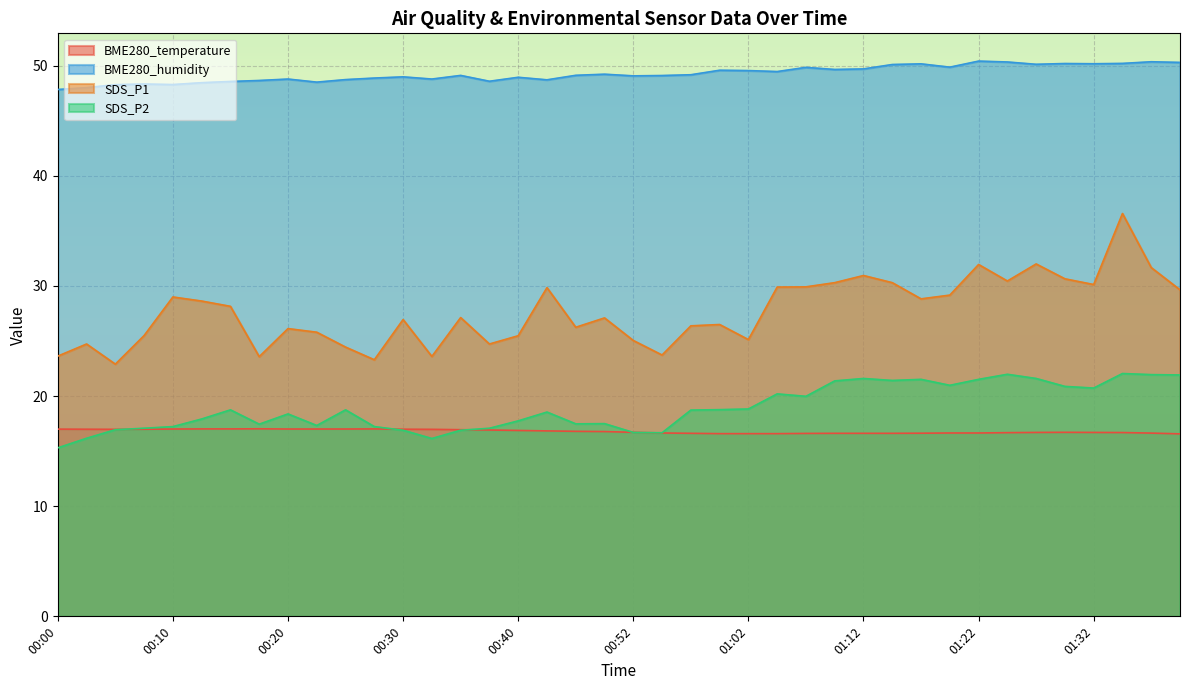

Which series has the largest total across all categories?

BME280_humidity